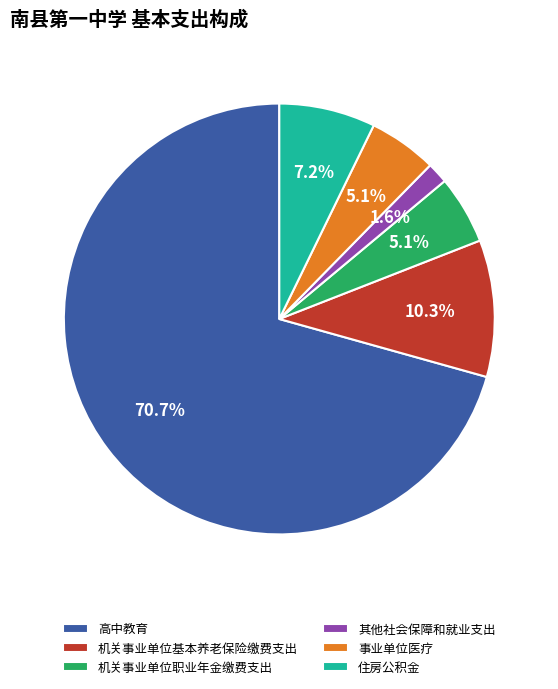

Which has a higher value, 住房公积金 or 其他社会保障和就业支出?

住房公积金